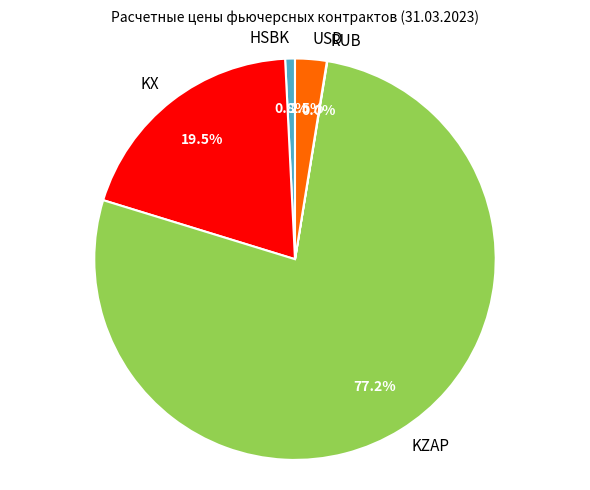

What portion of the pie excludes KX?

80.5%